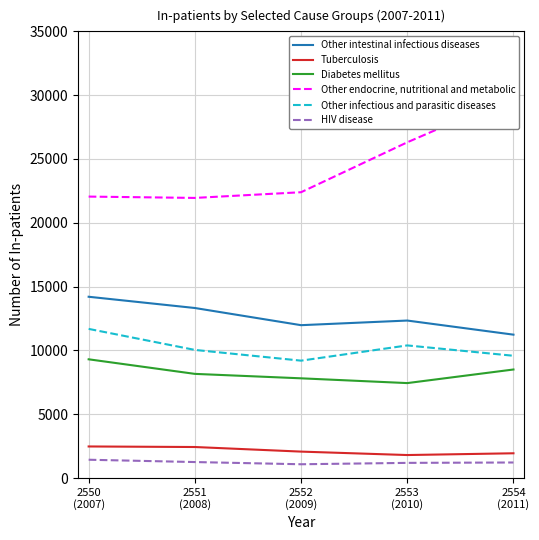

Which series has the largest range (max minus min)?

Other endocrine, nutritional and metabolic